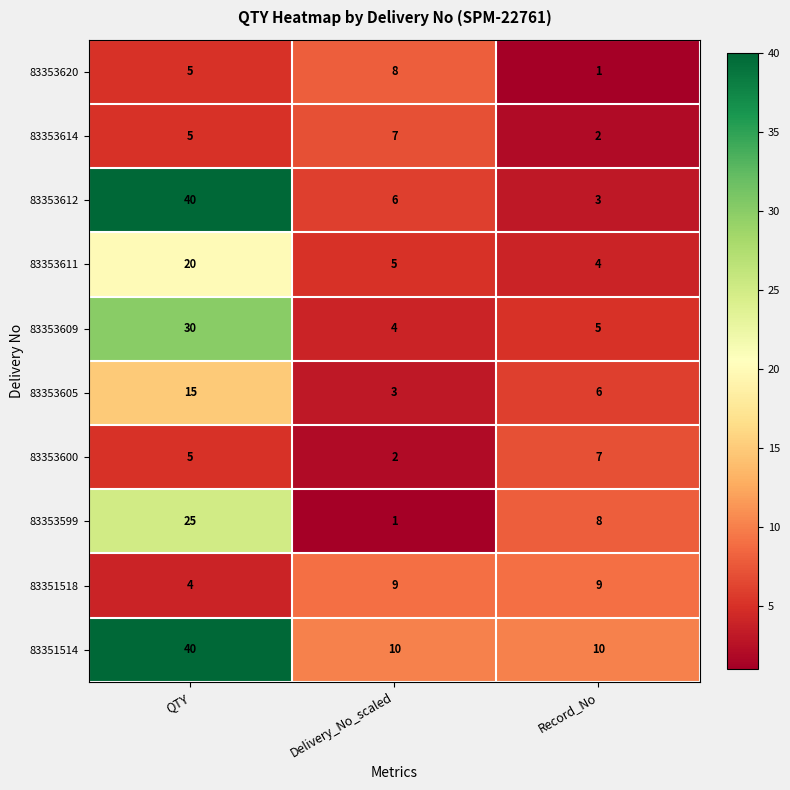

Which series has the largest total across all categories?

83351514